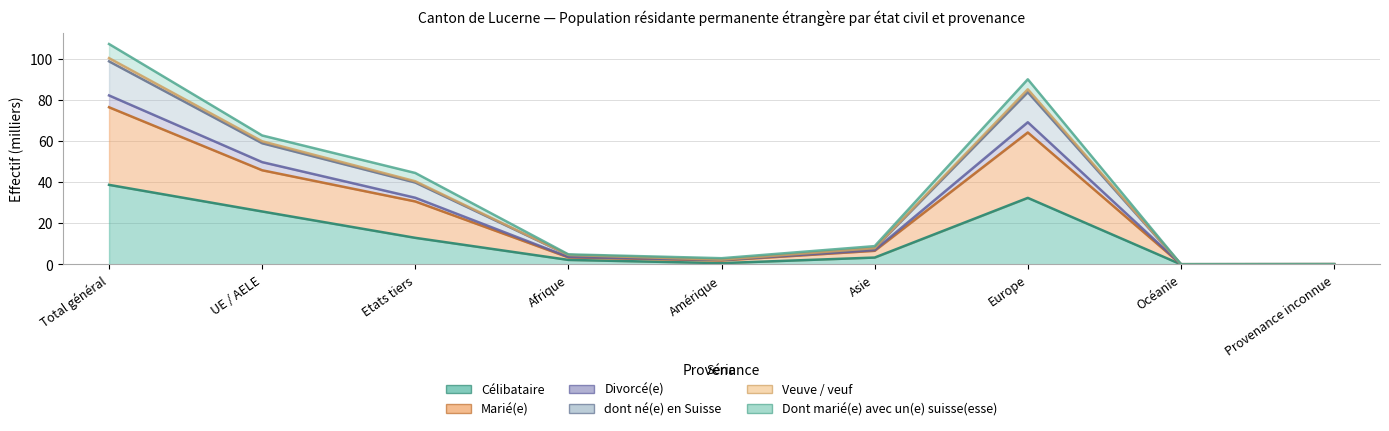

What is the greatest value displayed?

107.1